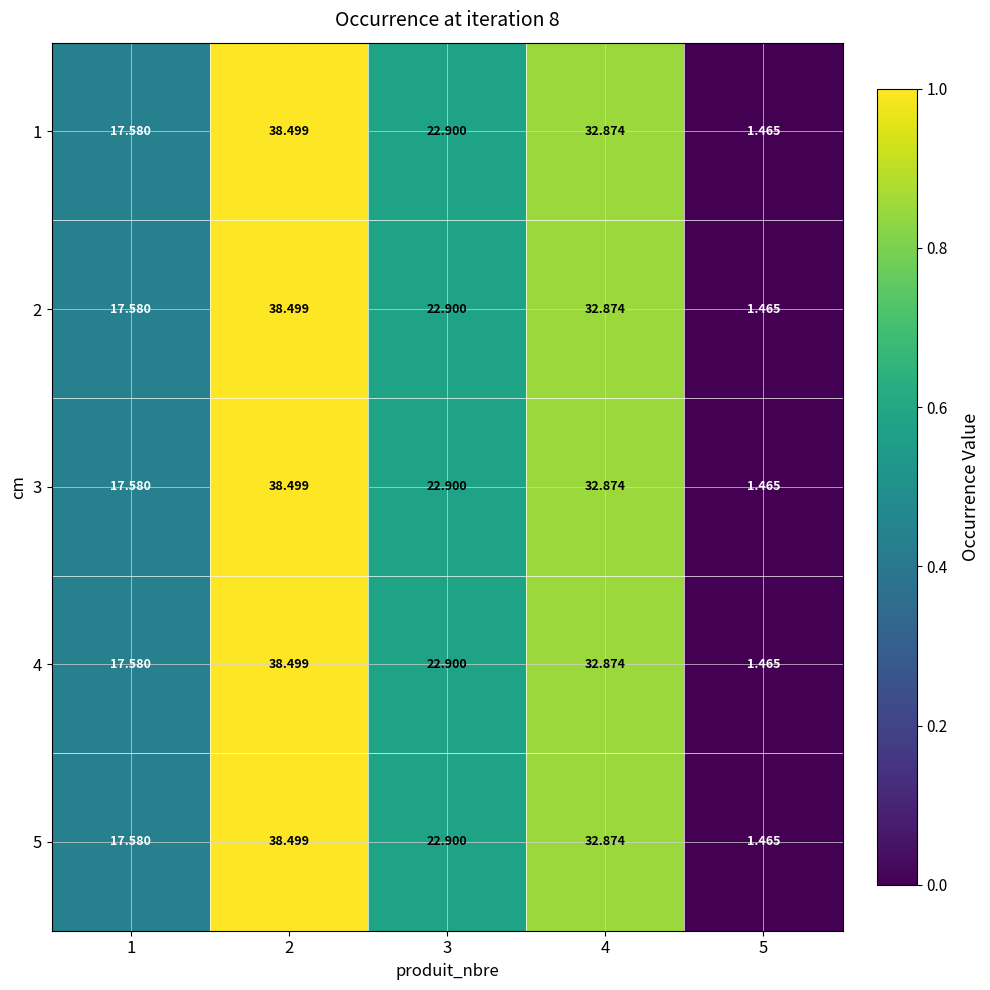

Is the value of 2 at 5 greater than the value of 5 at 2?

No